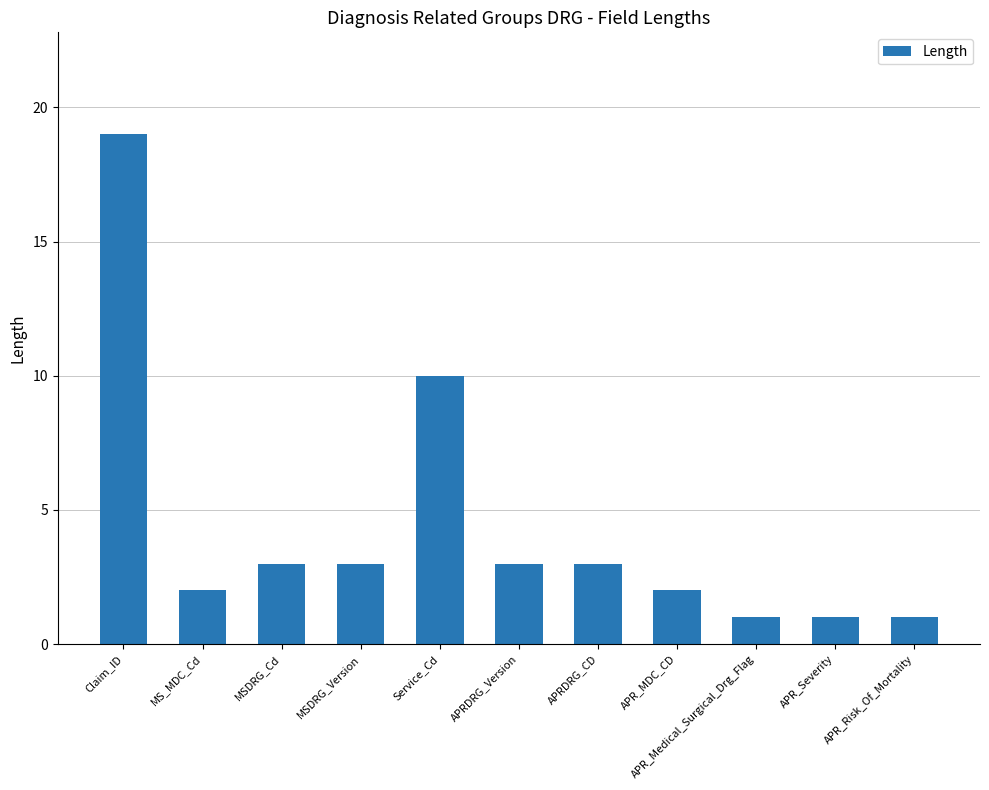

The value at APR_MDC_CD is 2. True or false?

True